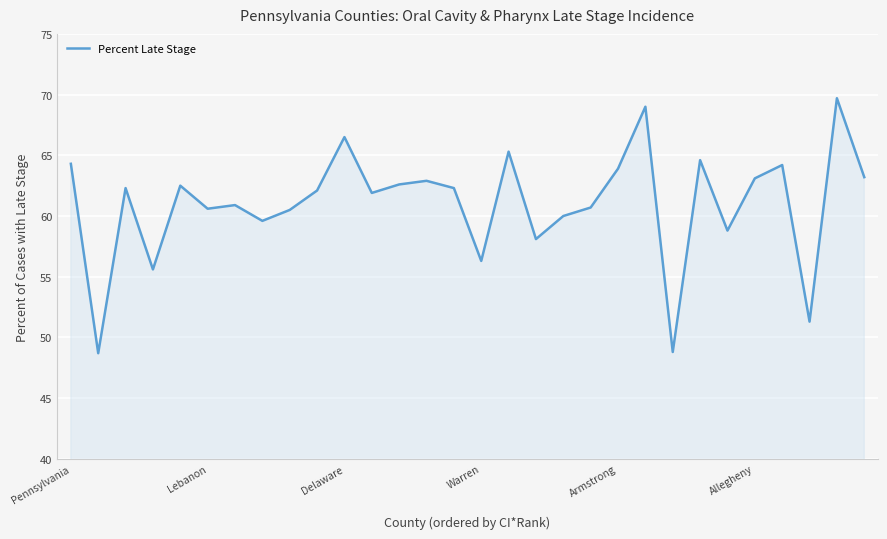

What is the smallest value displayed?

48.7